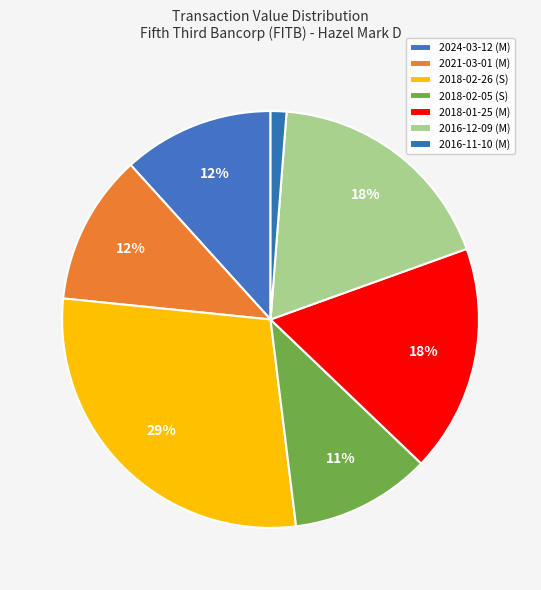

How many segments does this pie chart have?

7